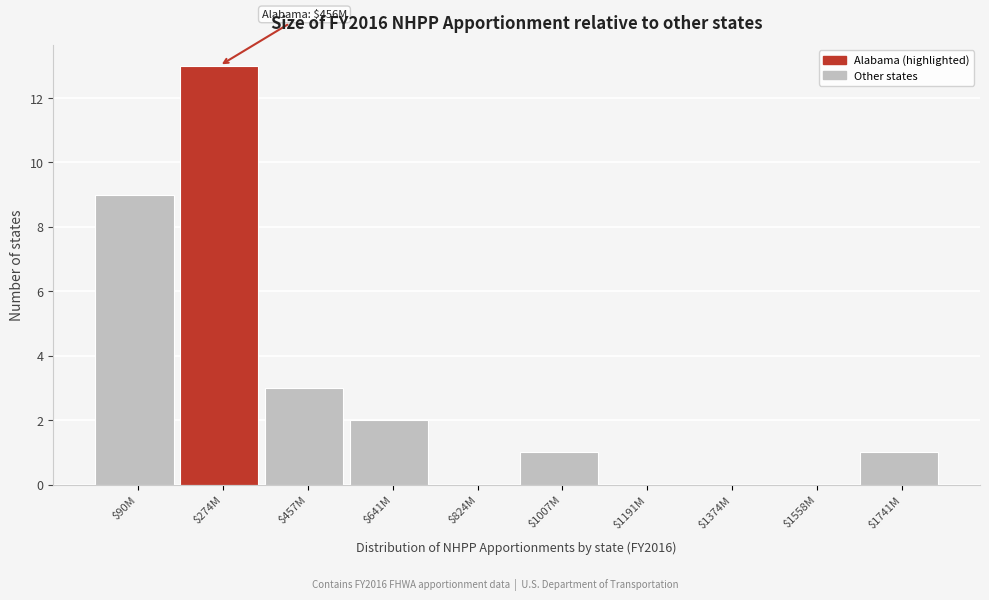

What value does the data have at $90M?

9